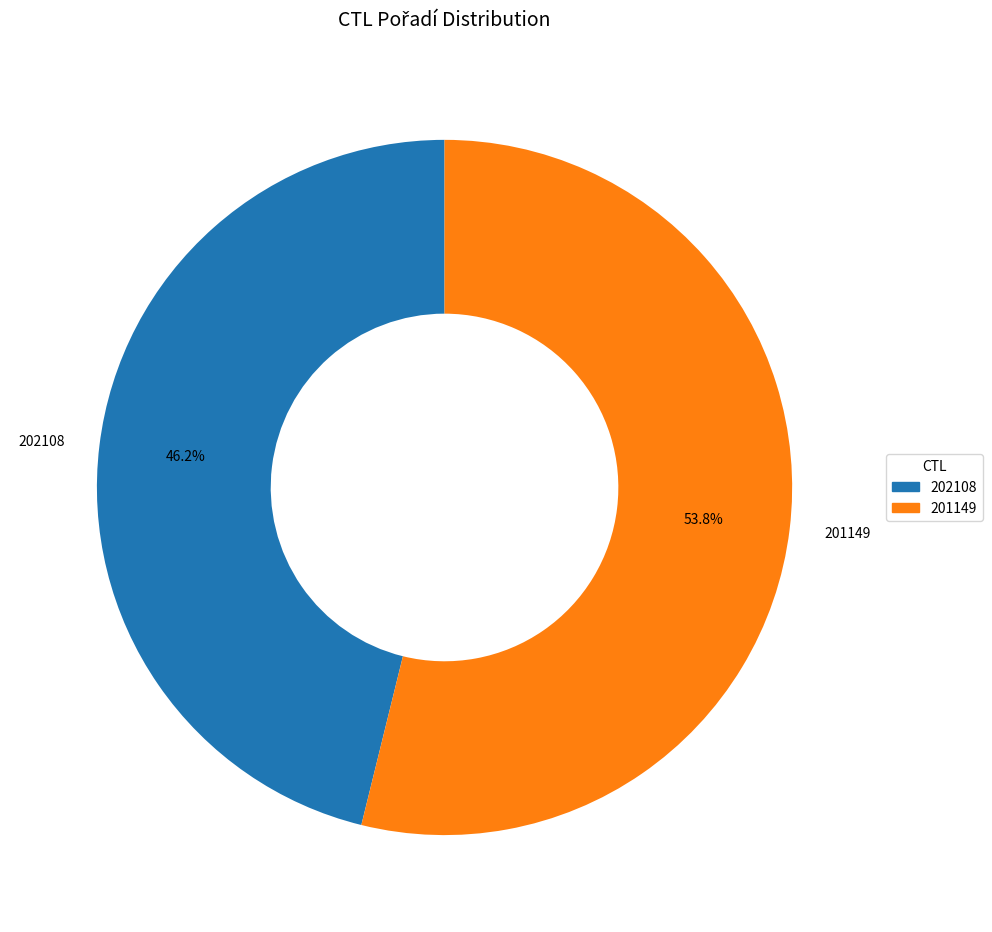

Does 202108 represent more than half of the total?

No